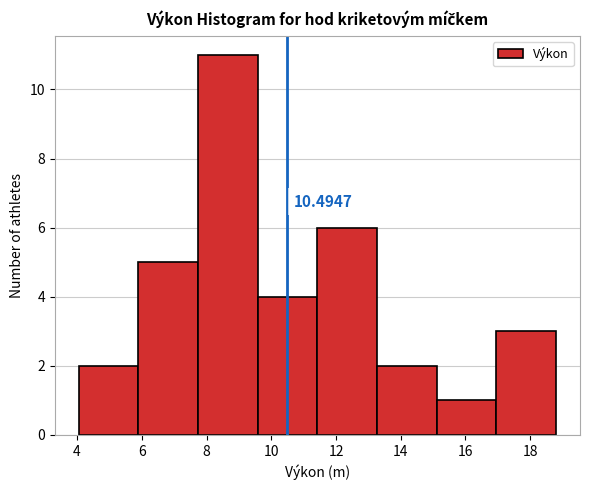

Which range on the x-axis has the tallest bar?

7.8 to 9.6